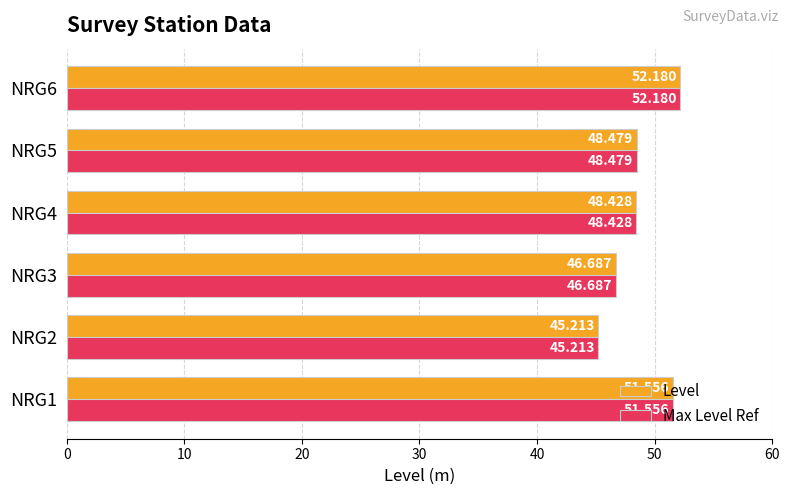

Where is Max Level Ref nearest to the value 48?

NRG4